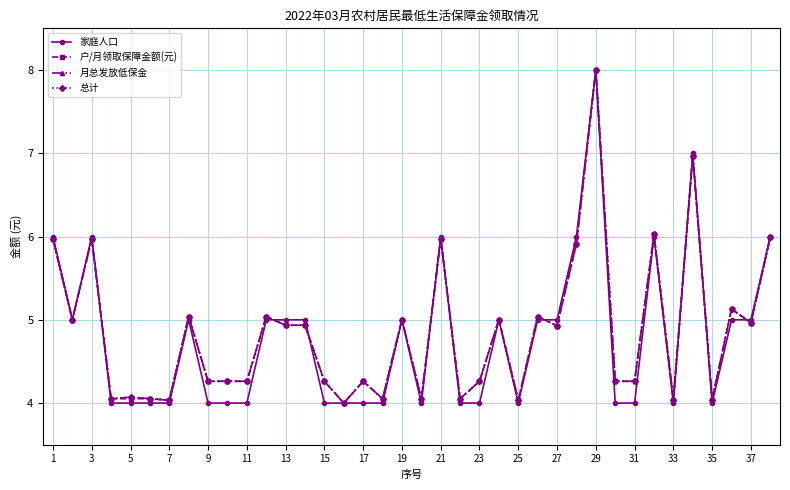

True or false: 月总发放低保金 and 户/月领取保障金额(元) cross at least once.

False